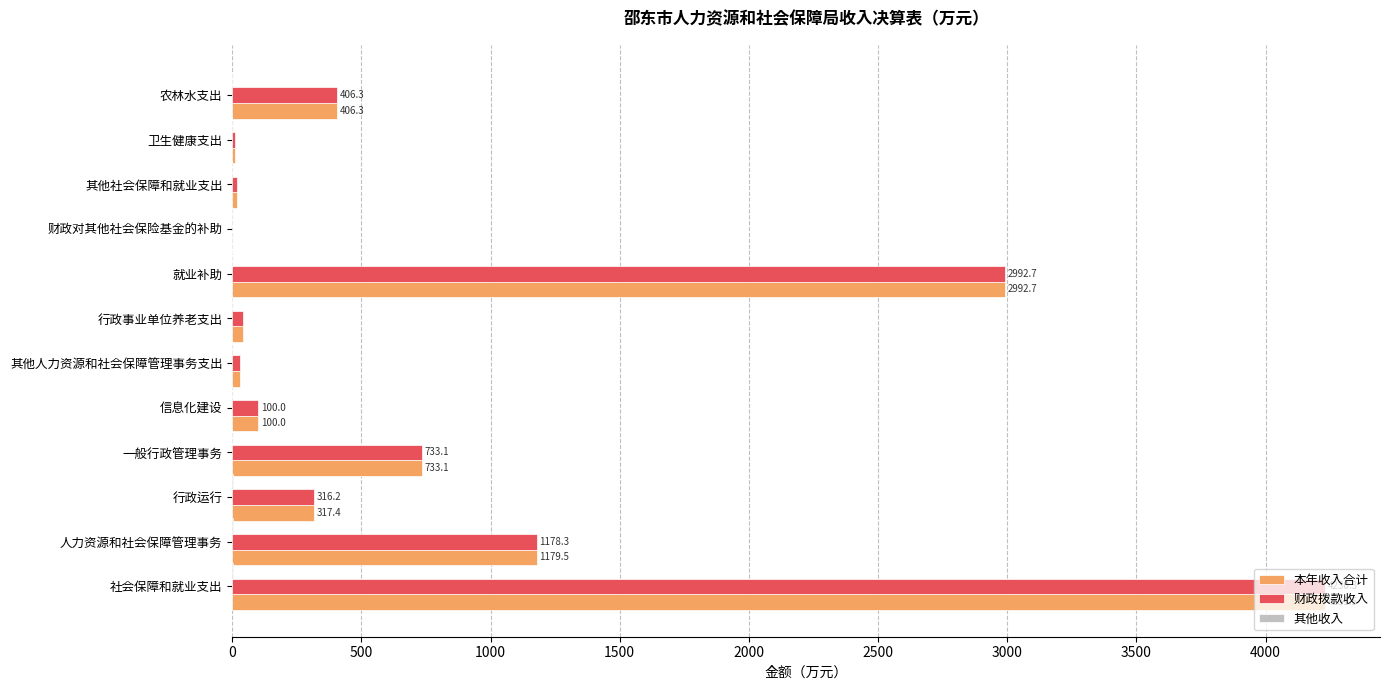

What is the total value across all series at 一般行政管理事务?

1466.3